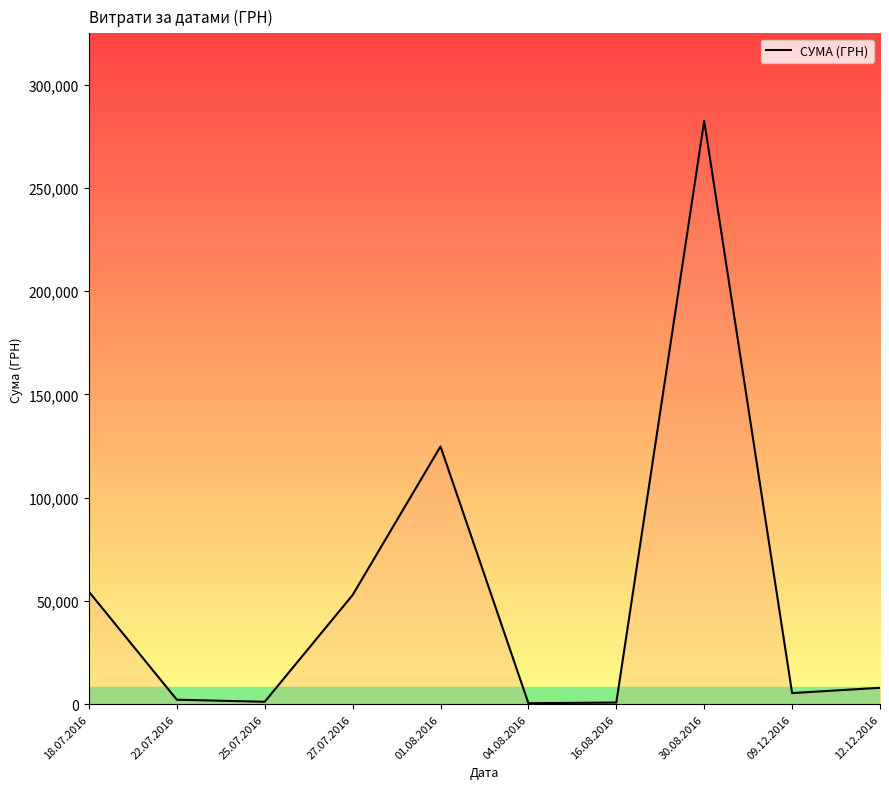

True or false: there are more than 1 points higher than both neighbors.

True